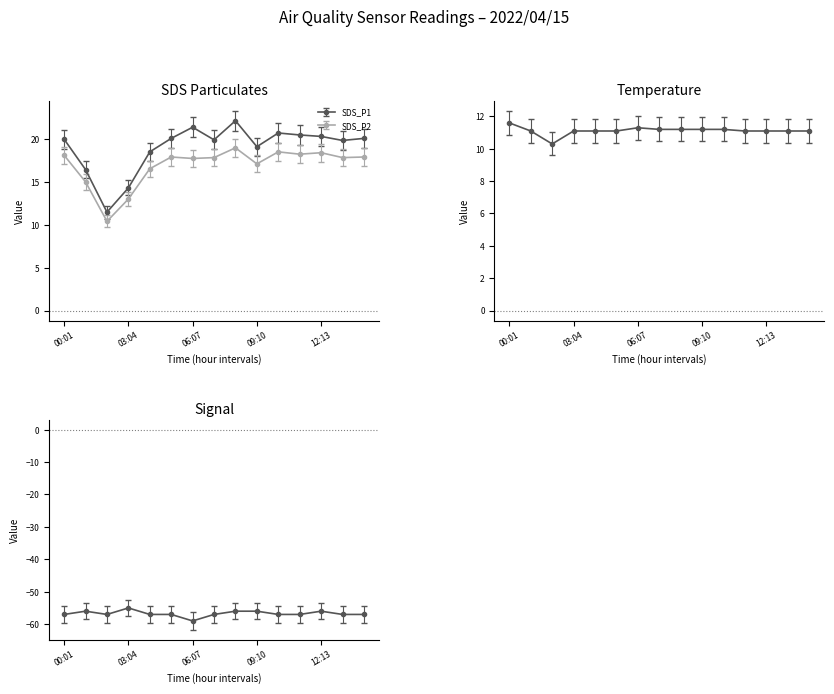

Which category has the highest value across all series?

08:09